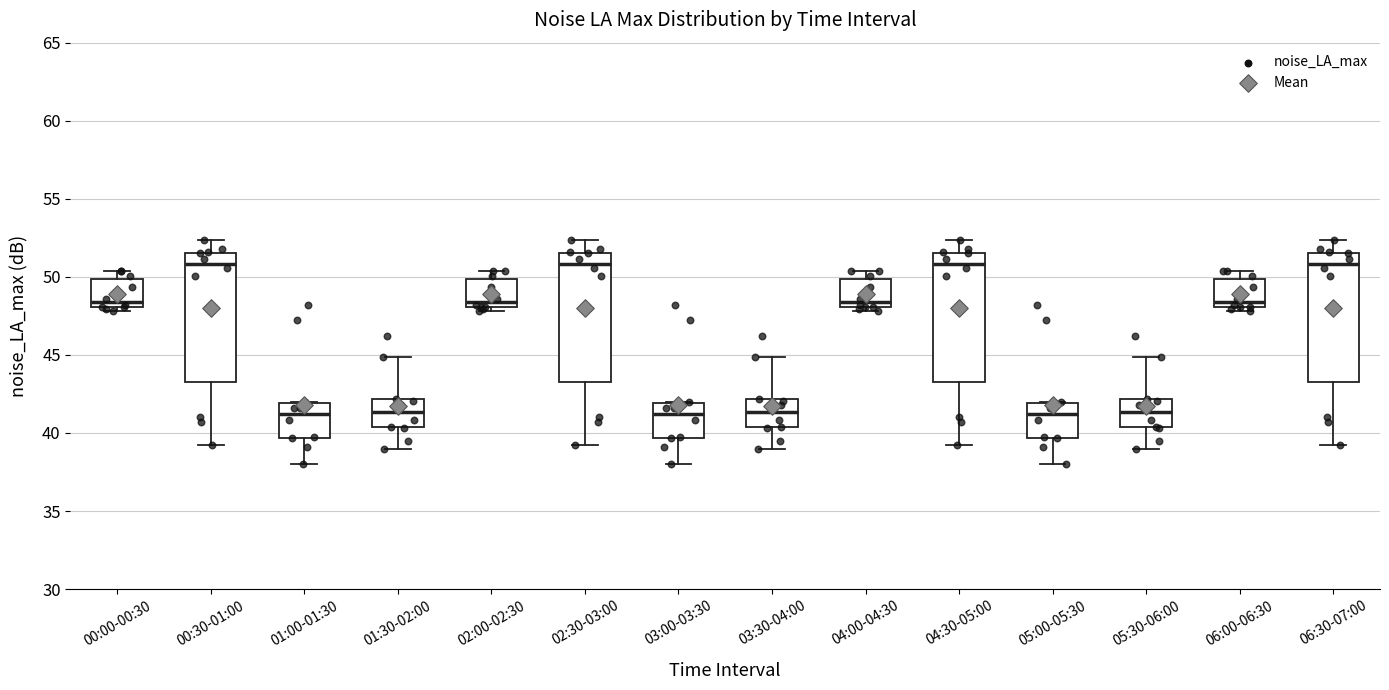

Reading left to right, read every box against the y-axis: the position of its median line, the range the box covers, and the ends of its whiskers. The values are not printed on the chart, so give them approximately, as read against the axis.

00:00-00:30: median 48.5, box 48.0 to 50.0, whiskers 48.0 (just below the box's lower edge) to 50.5
00:30-01:00: median 51.0, box 43.5 to 51.5, whiskers 39.0 to 52.5
01:00-01:30: median 41.0, box 39.5 to 42.0, whiskers 38.0 to 42.0
01:30-02:00: median 41.5, box 40.5 to 42.0, whiskers 39.0 to 45.0
02:00-02:30: median 48.5, box 48.0 to 50.0, whiskers 48.0 (just below the box's lower edge) to 50.5
02:30-03:00: median 51.0, box 43.5 to 51.5, whiskers 39.0 to 52.5
03:00-03:30: median 41.0, box 39.5 to 42.0, whiskers 38.0 to 42.0
03:30-04:00: median 41.5, box 40.5 to 42.0, whiskers 39.0 to 45.0
04:00-04:30: median 48.5, box 48.0 to 50.0, whiskers 48.0 (just below the box's lower edge) to 50.5
04:30-05:00: median 51.0, box 43.5 to 51.5, whiskers 39.0 to 52.5
05:00-05:30: median 41.0, box 39.5 to 42.0, whiskers 38.0 to 42.0
05:30-06:00: median 41.5, box 40.5 to 42.0, whiskers 39.0 to 45.0
06:00-06:30: median 48.5, box 48.0 to 50.0, whiskers 48.0 (just below the box's lower edge) to 50.5
06:30-07:00: median 51.0, box 43.5 to 51.5, whiskers 39.0 to 52.5